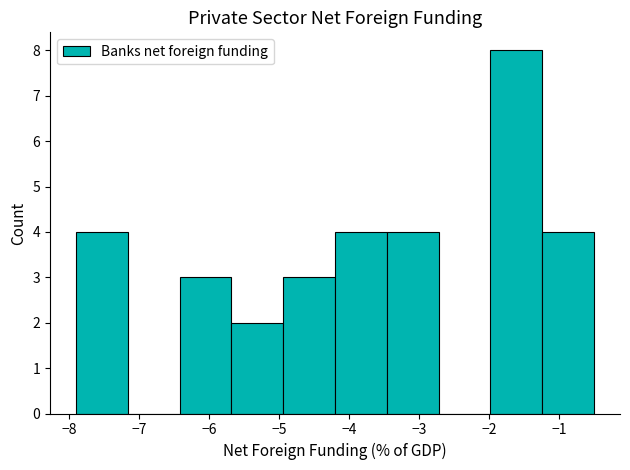

Which range on the x-axis has the tallest bar?

-2.0 to -1.2